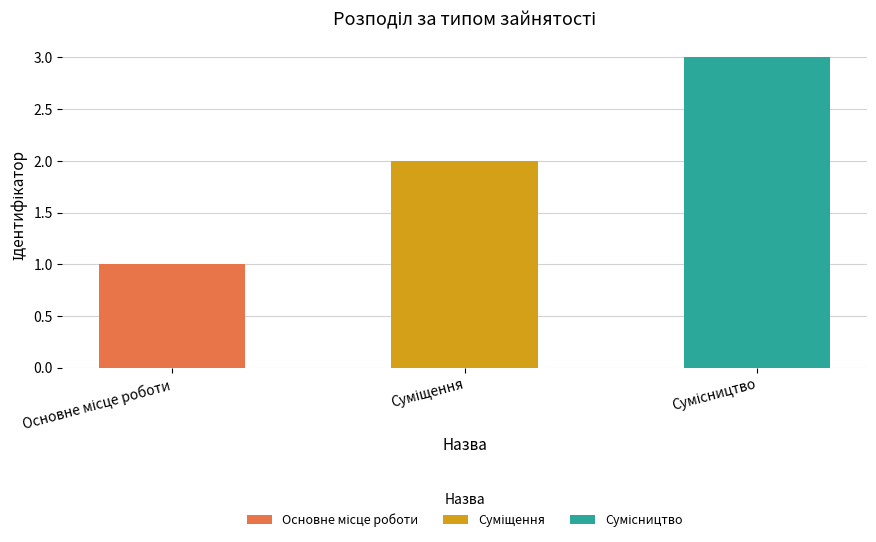

Is it true that the value at Суміщення is 2?

True